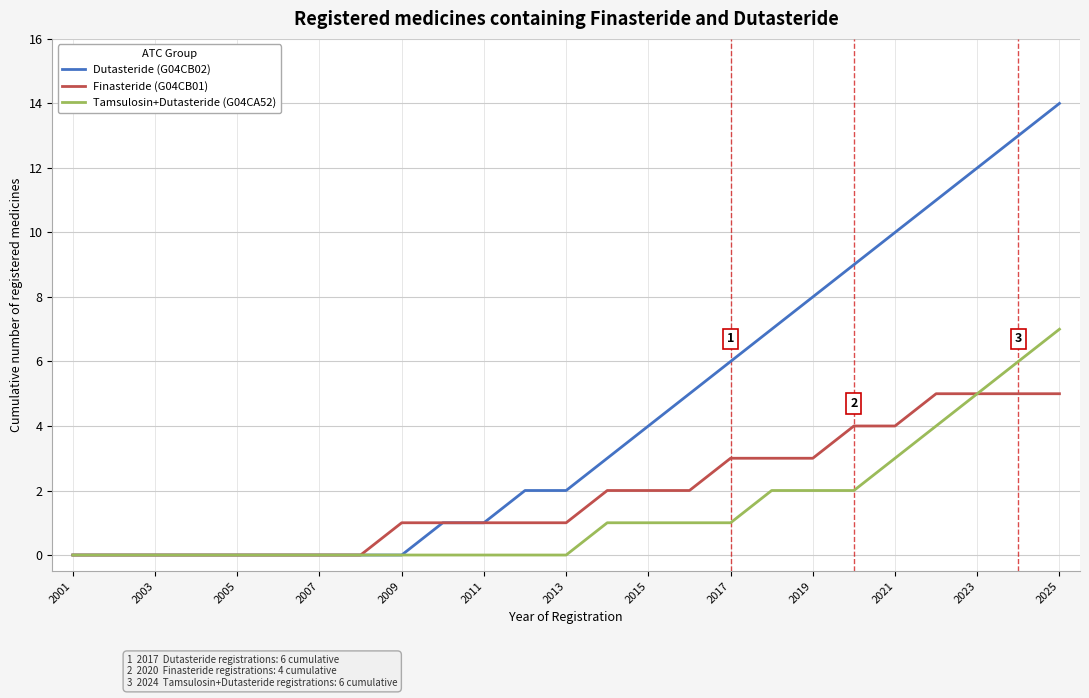

Rank the series by their maximum value, from highest to lowest.

Dutasteride (G04CB02), Tamsulosin+Dutasteride (G04CA52), Finasteride (G04CB01)